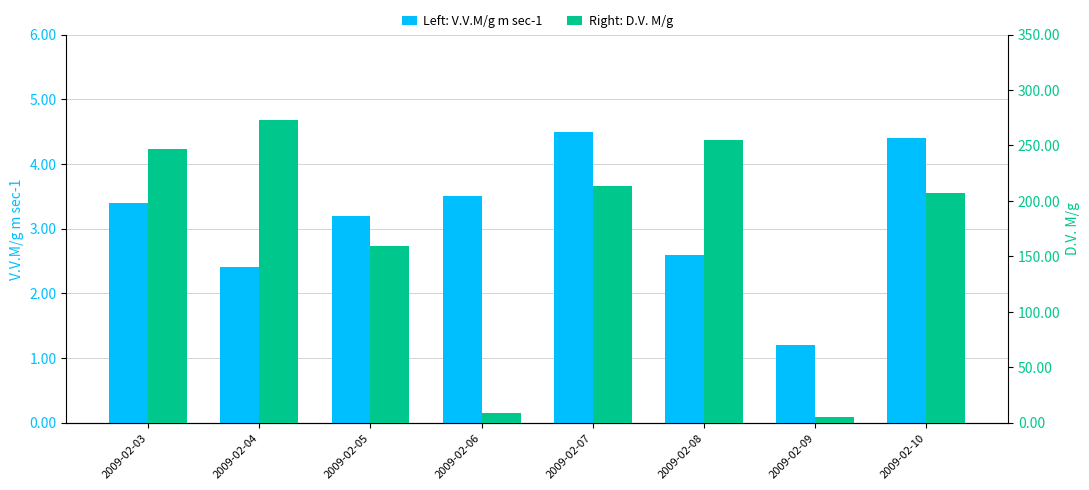

The D.V. M/g series shows 139.3 at 2009-02-03. True or false?

False